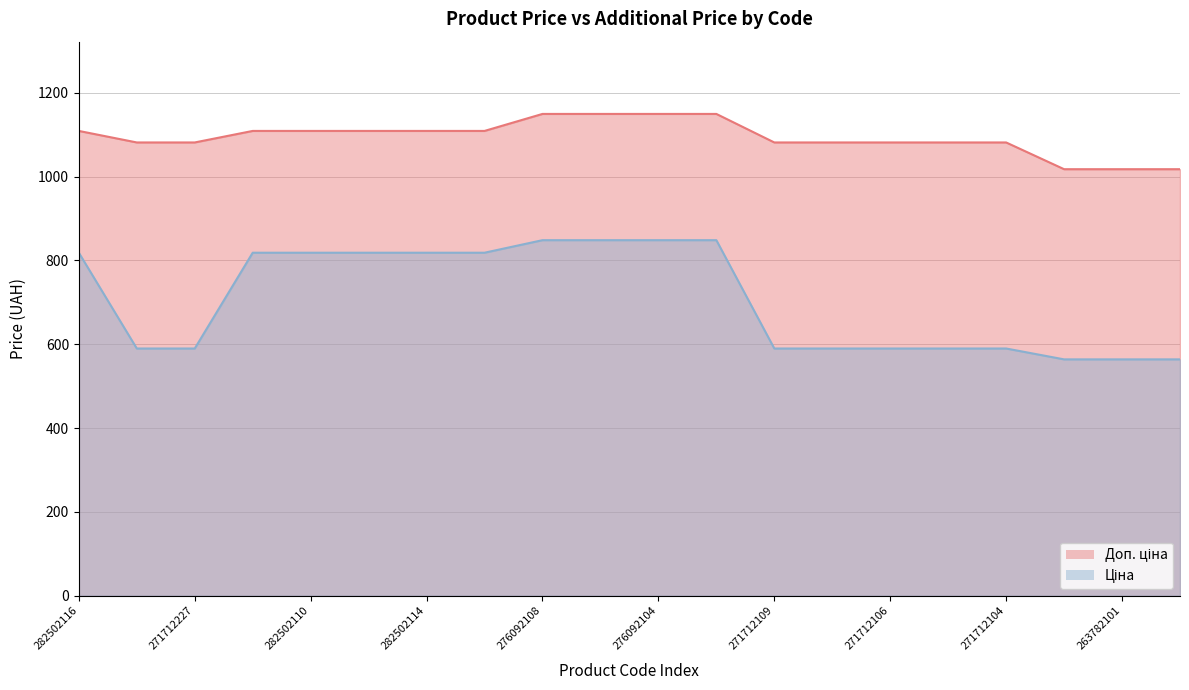

Count the number of categories in the chart.

20